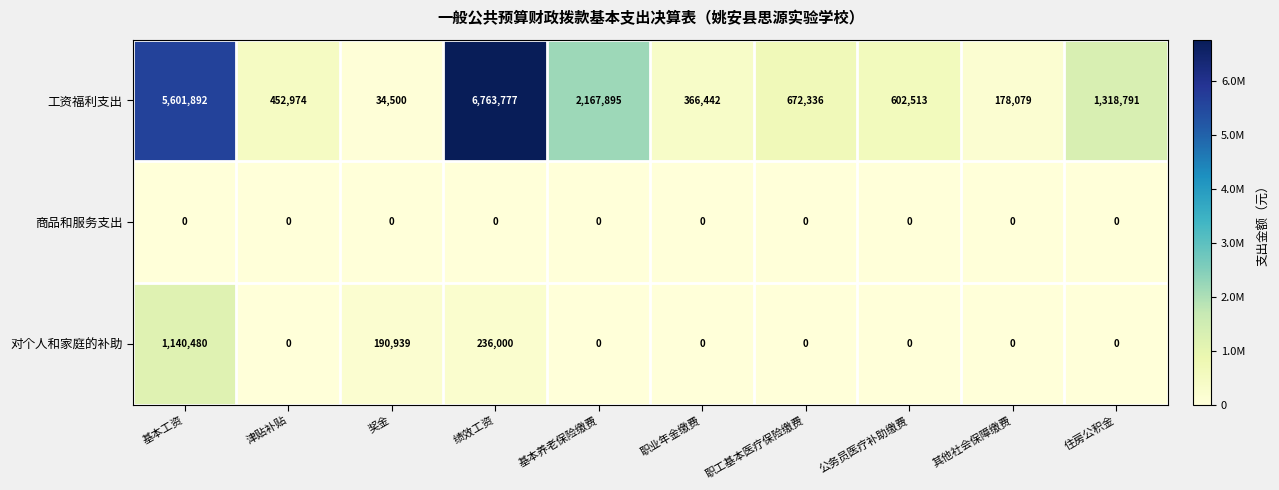

True or false: 工资福利支出 has a value of 1532780 at 基本工资.

False